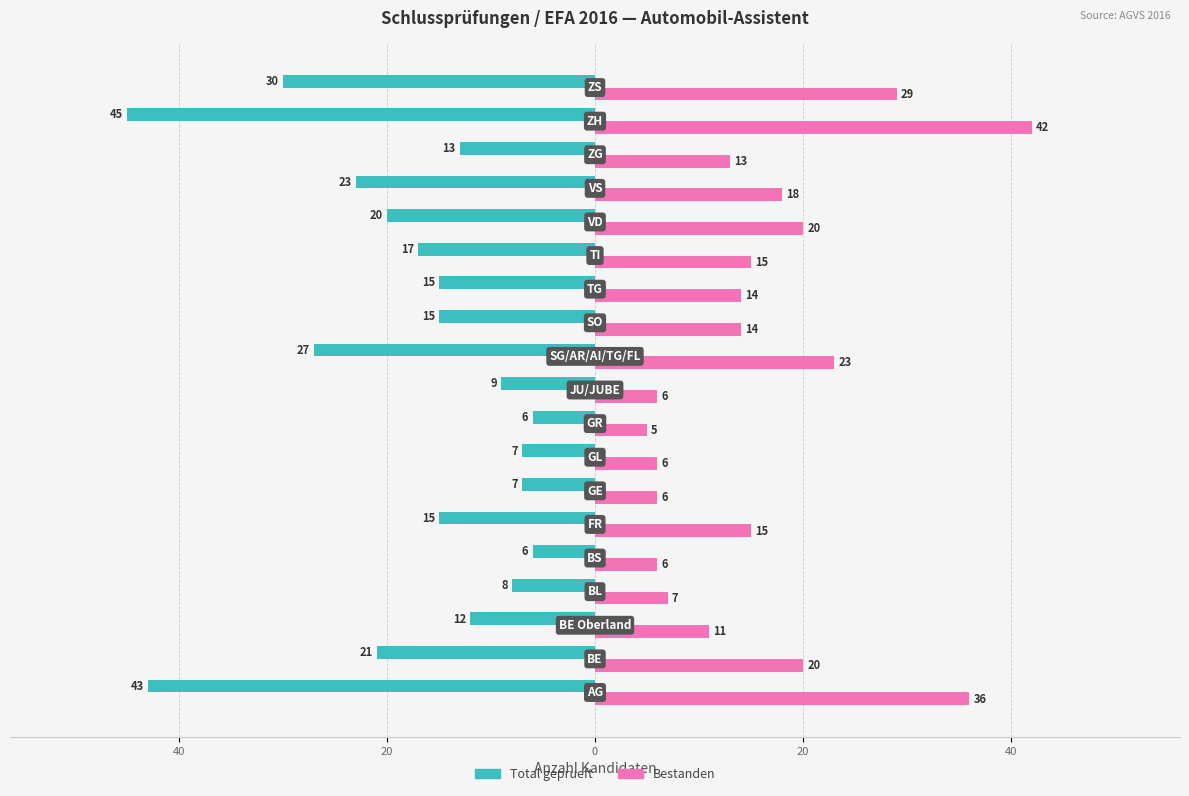

At how many categories does at least one series exceed 32?

2